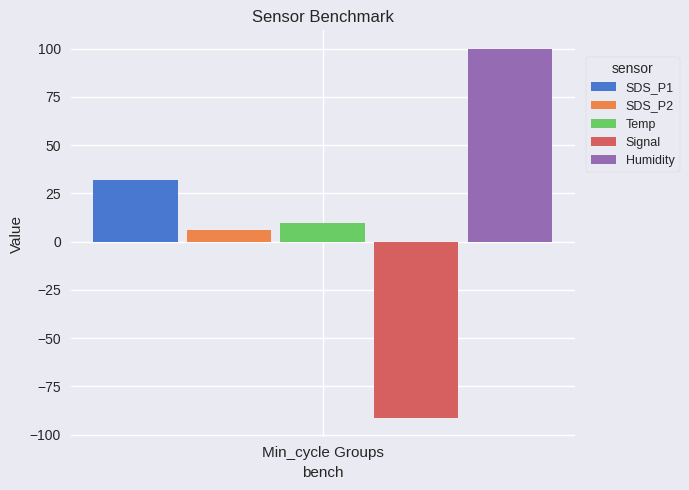

What is the maximum value shown in the chart?

99.9